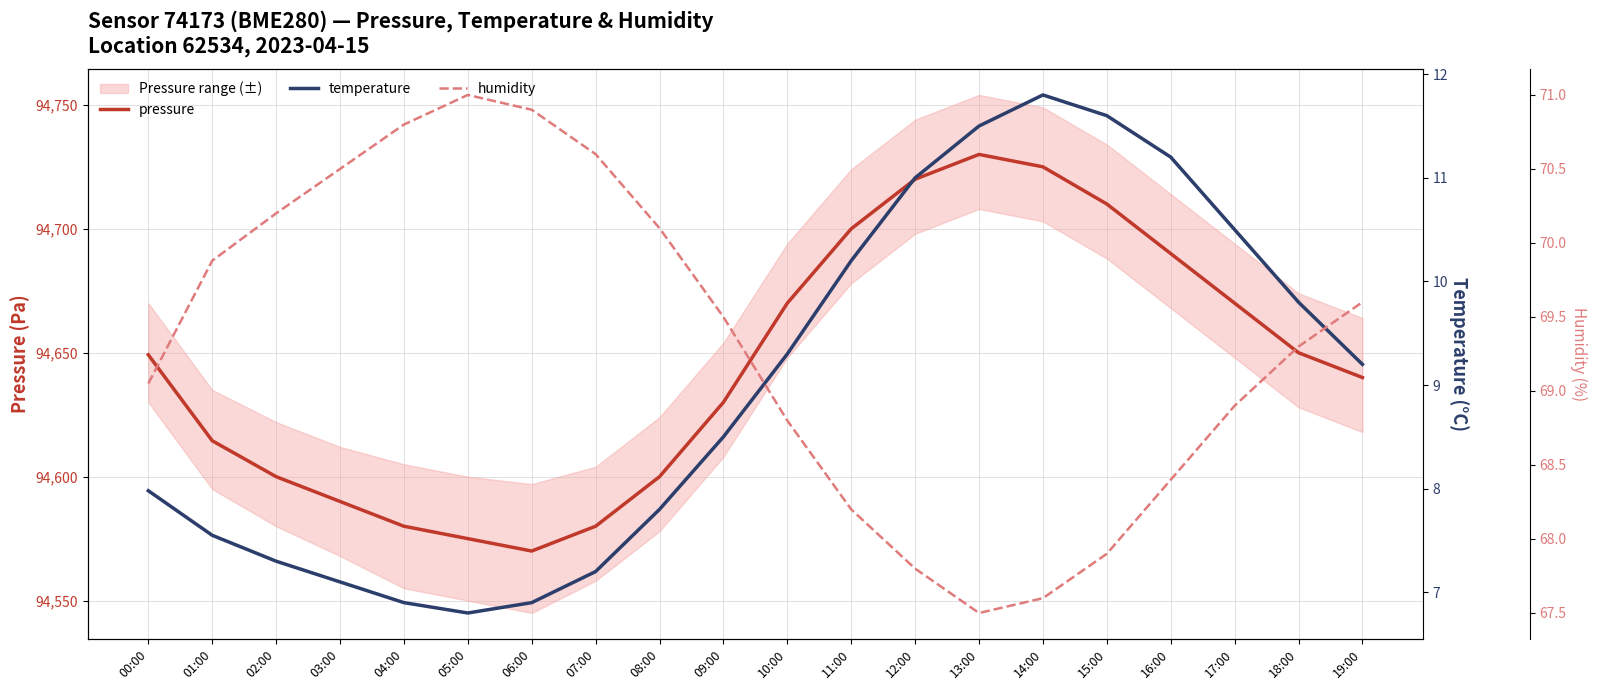

How many values in the humidity series exceed 69?

12